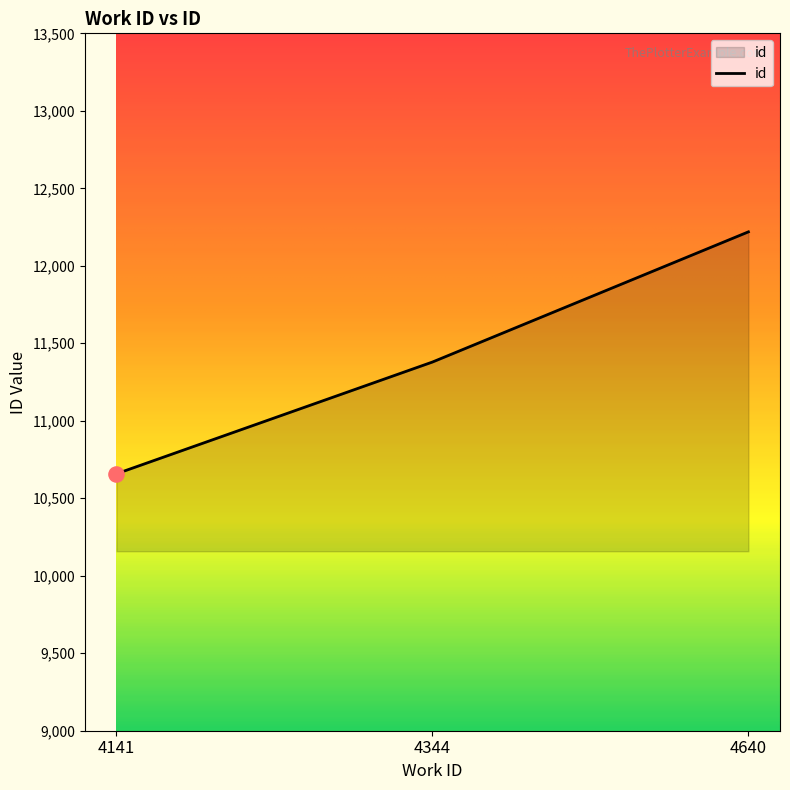

What is the change in value from 4344 to 4640?

+840